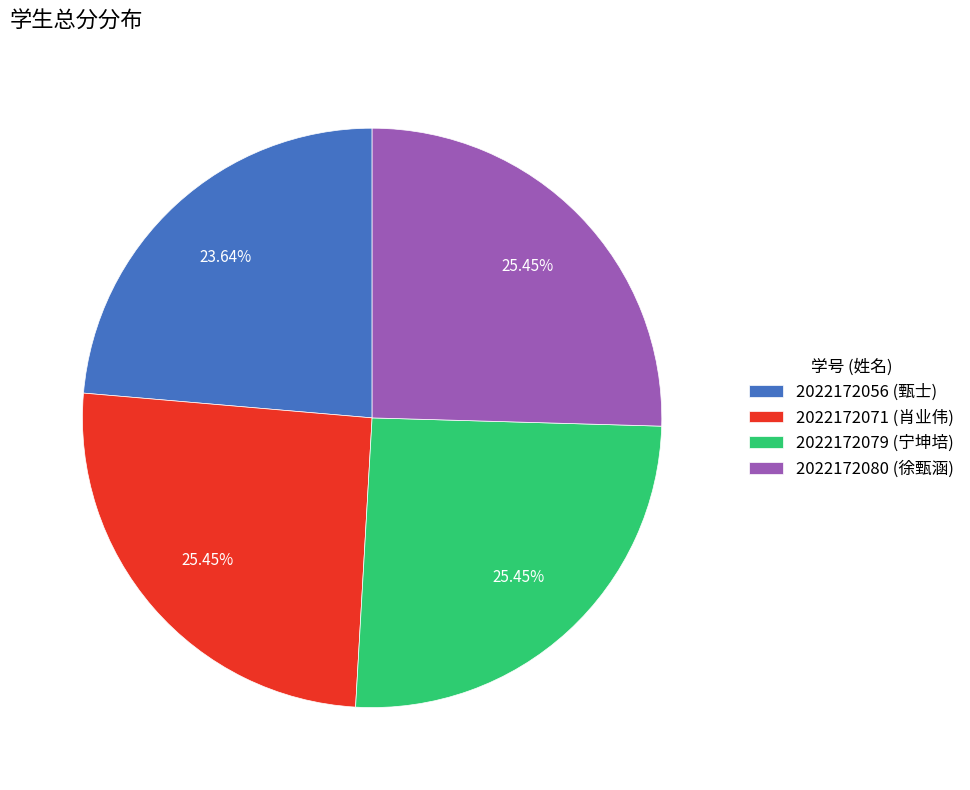

What percentage is the 2022172079 slice, to the nearest percent?

25%